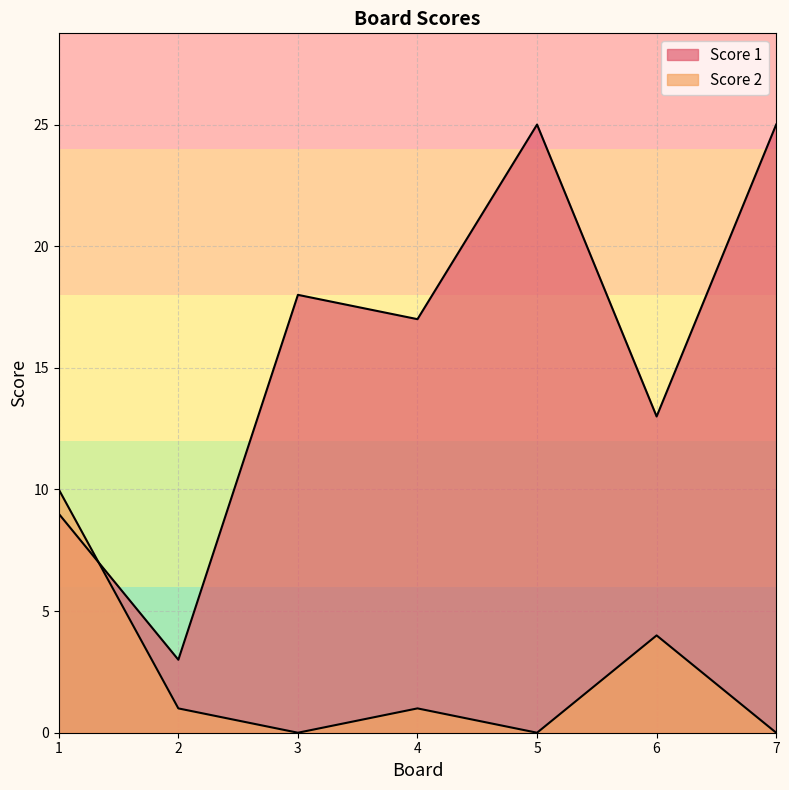

True or false: Score 1 has a value of 15 at 7.

False